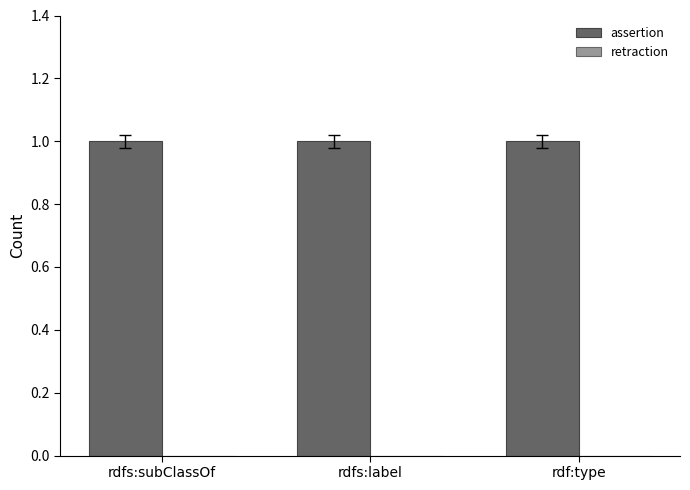

What is the label of the 3rd bar from the left?

rdf:type